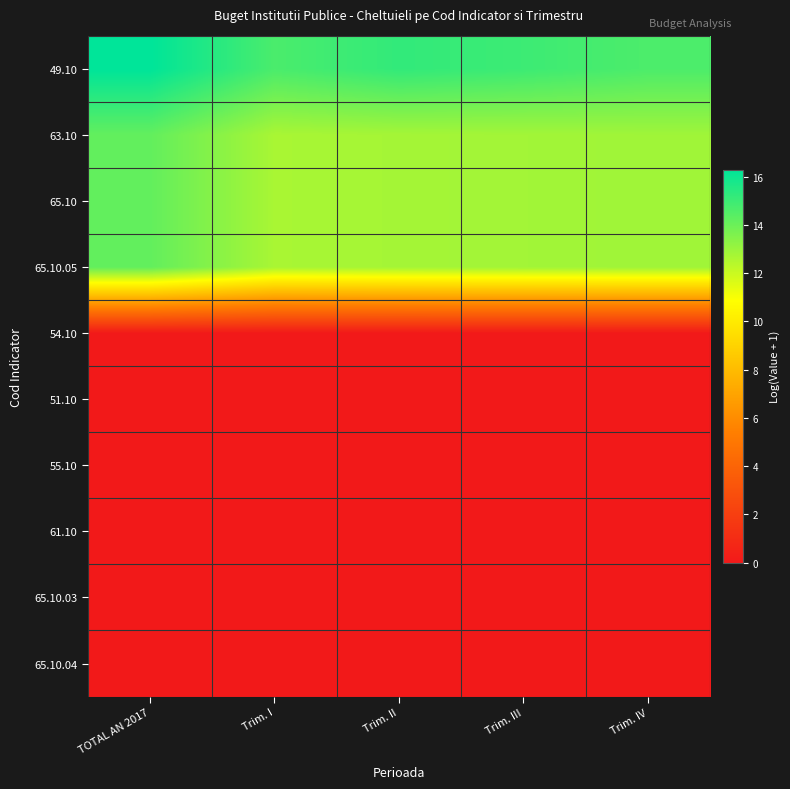

What is the maximum value shown in the chart?

16.3